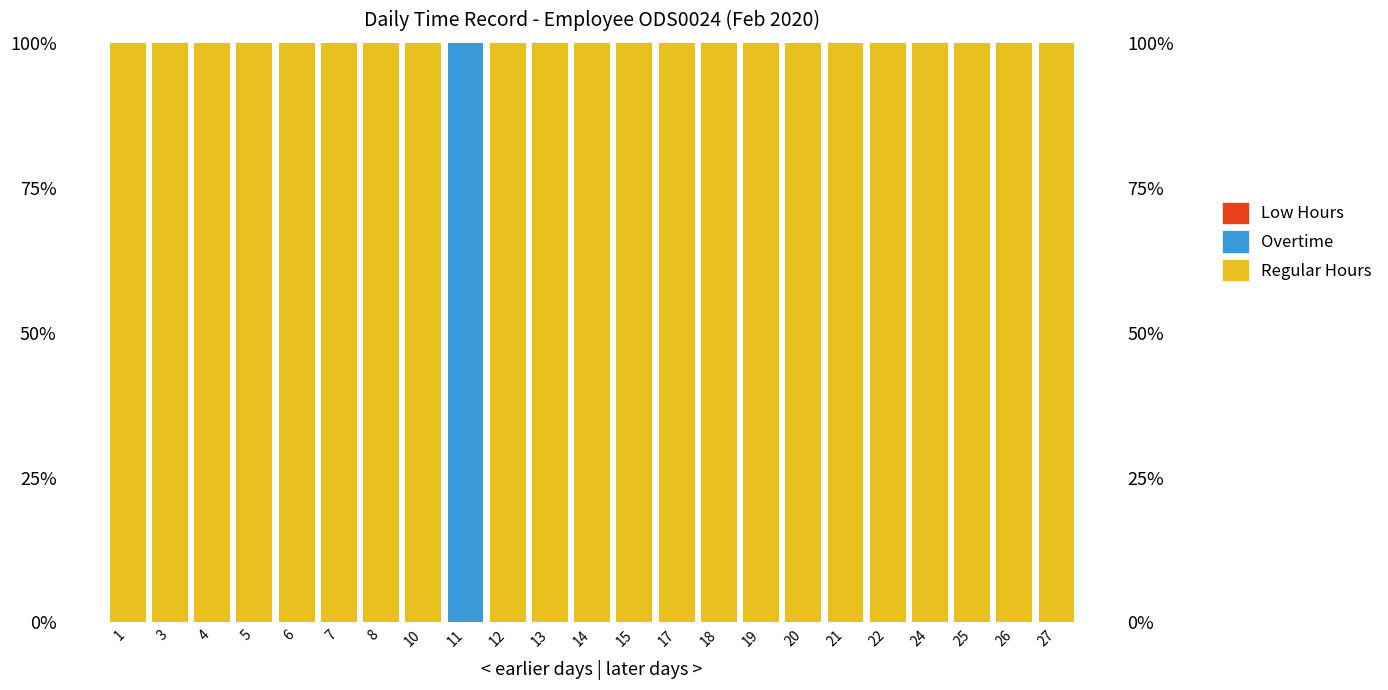

What is the sum of all Regular Hours values?

2200